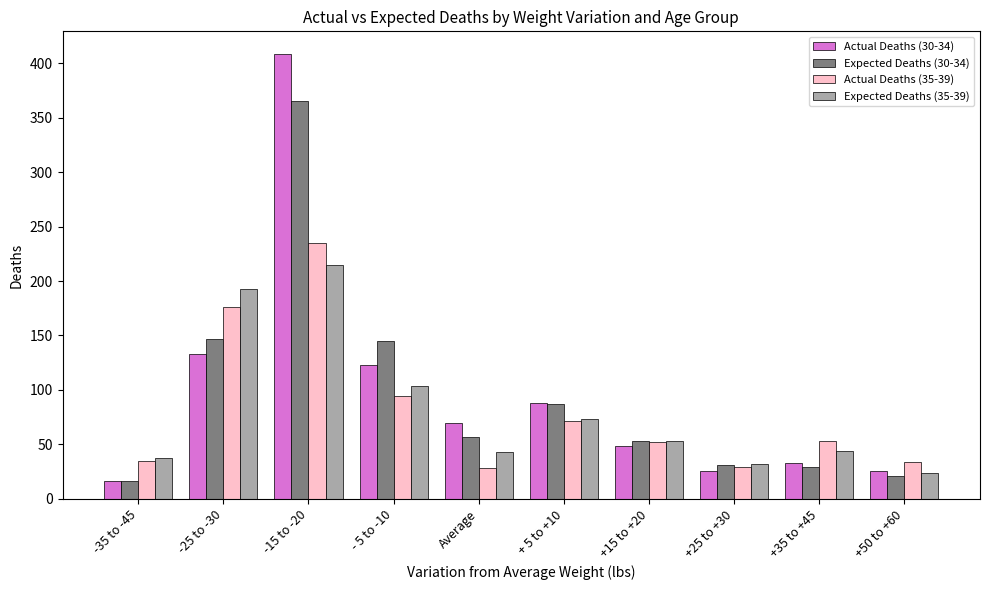

Which series has the widest spread of values?

Actual Deaths (30-34)